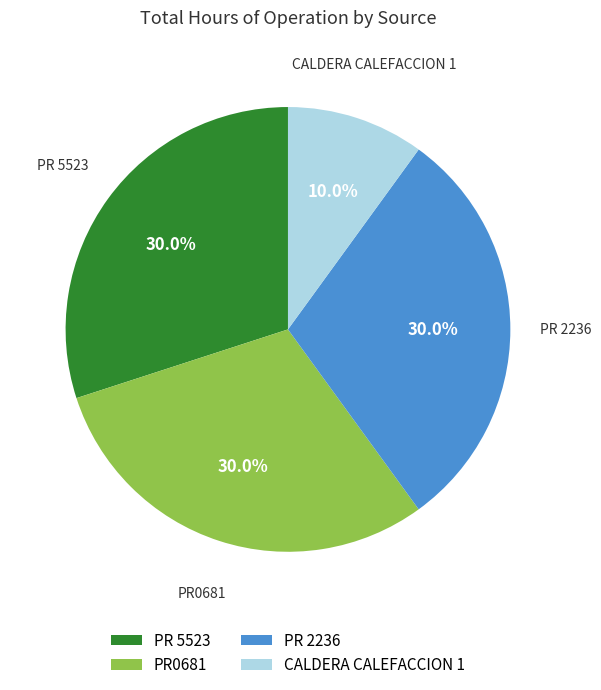

How many slices are in this pie chart?

4